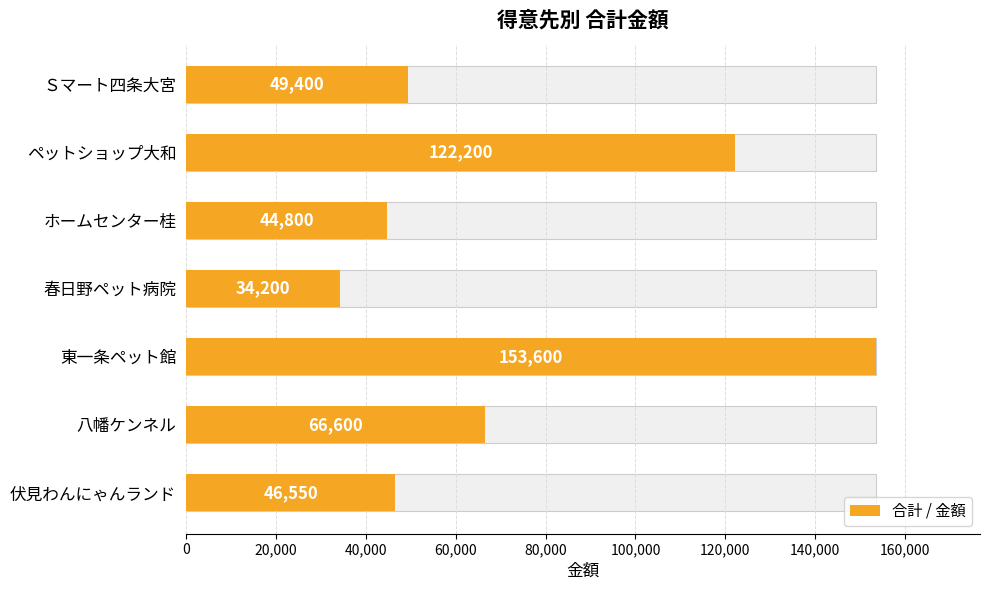

What position from the right is 伏見わんにゃんランド?

1